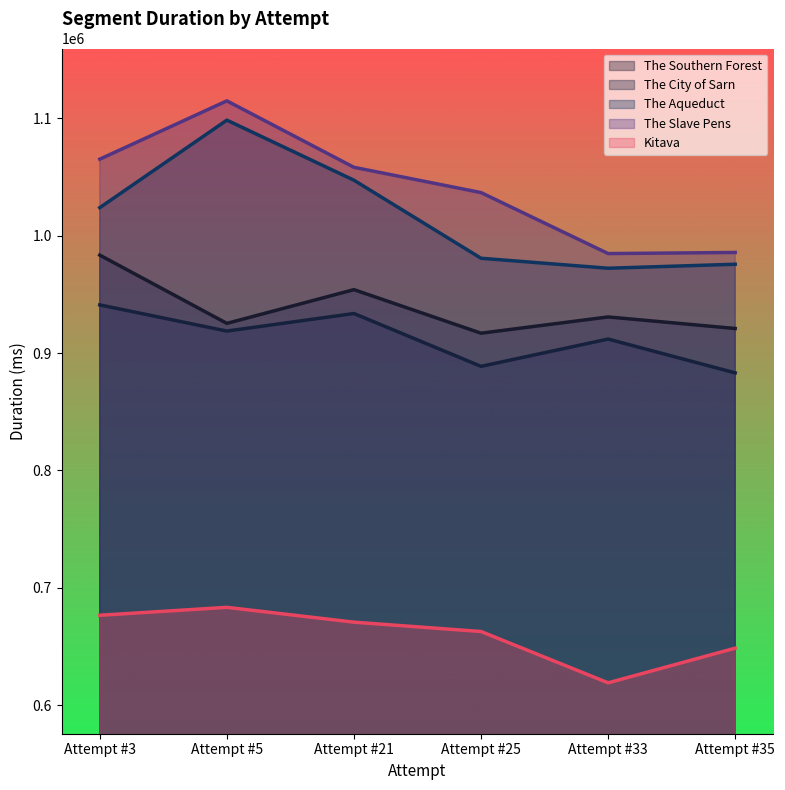

What is the value of the The City of Sarn point at the 4th from the left?

888665